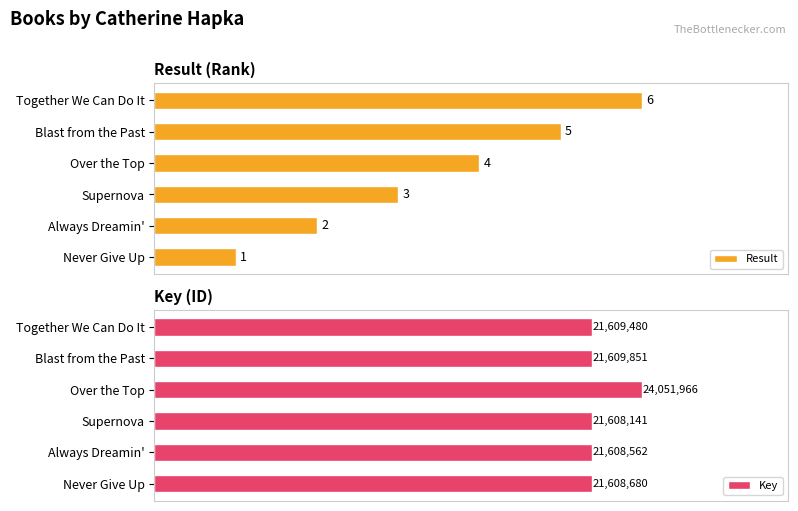

List the labels in order of Result value, smallest first.

Never Give Up, Always Dreamin', Supernova, Over the Top, Blast from the Past, Together We Can Do It